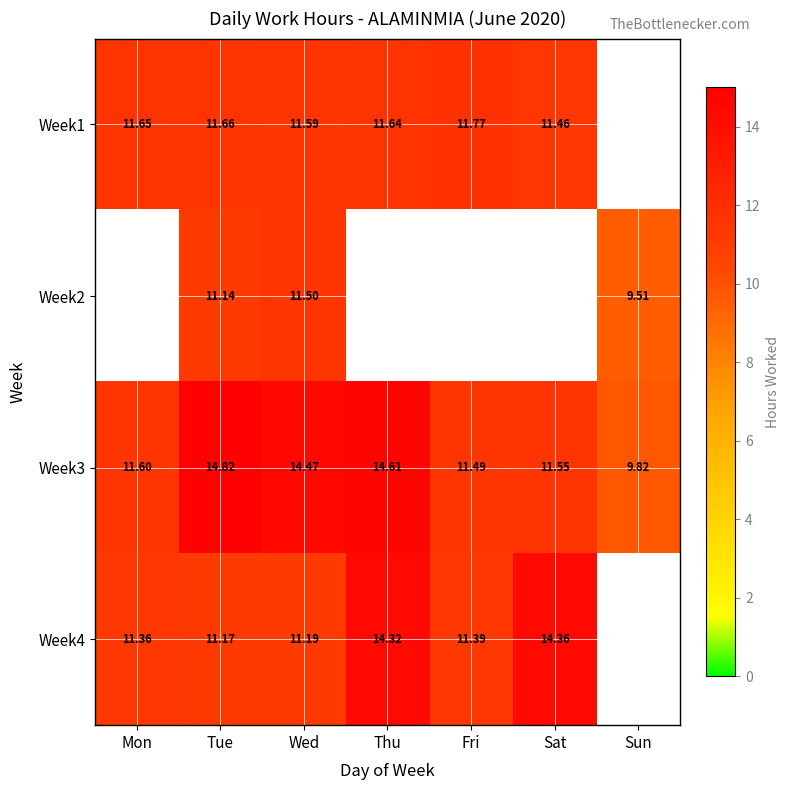

Rank the categories by Week3 value from highest to lowest.

Tue, Thu, Wed, Mon, Sat, Fri, Sun